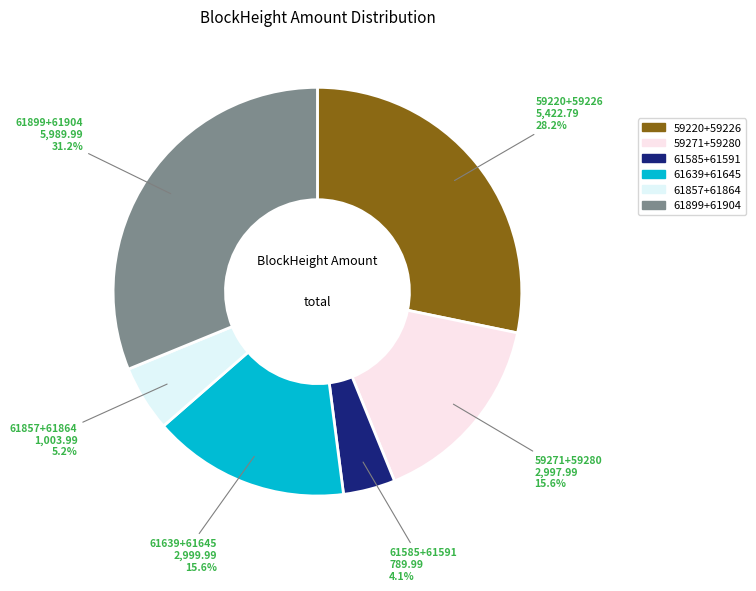

What percentage is NOT represented by 59271+59280?

84.4%